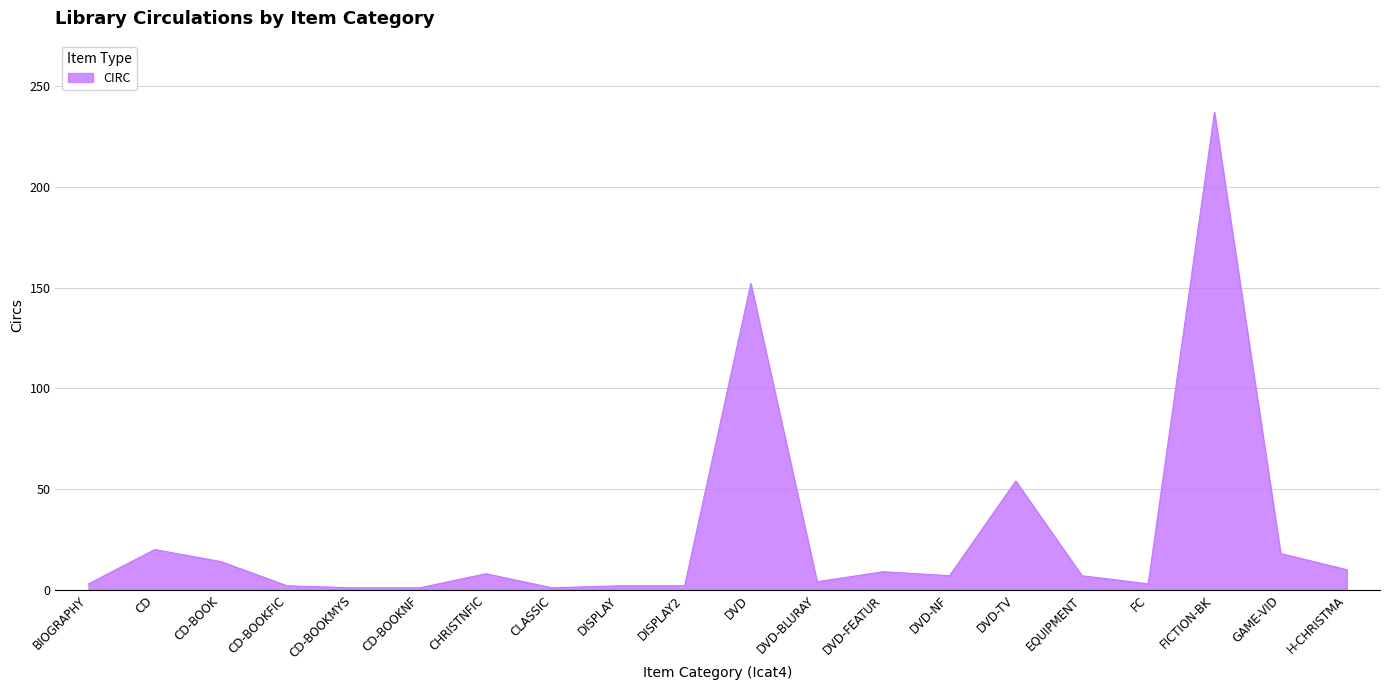

Is it true that the value at CD-BOOK is 14?

True